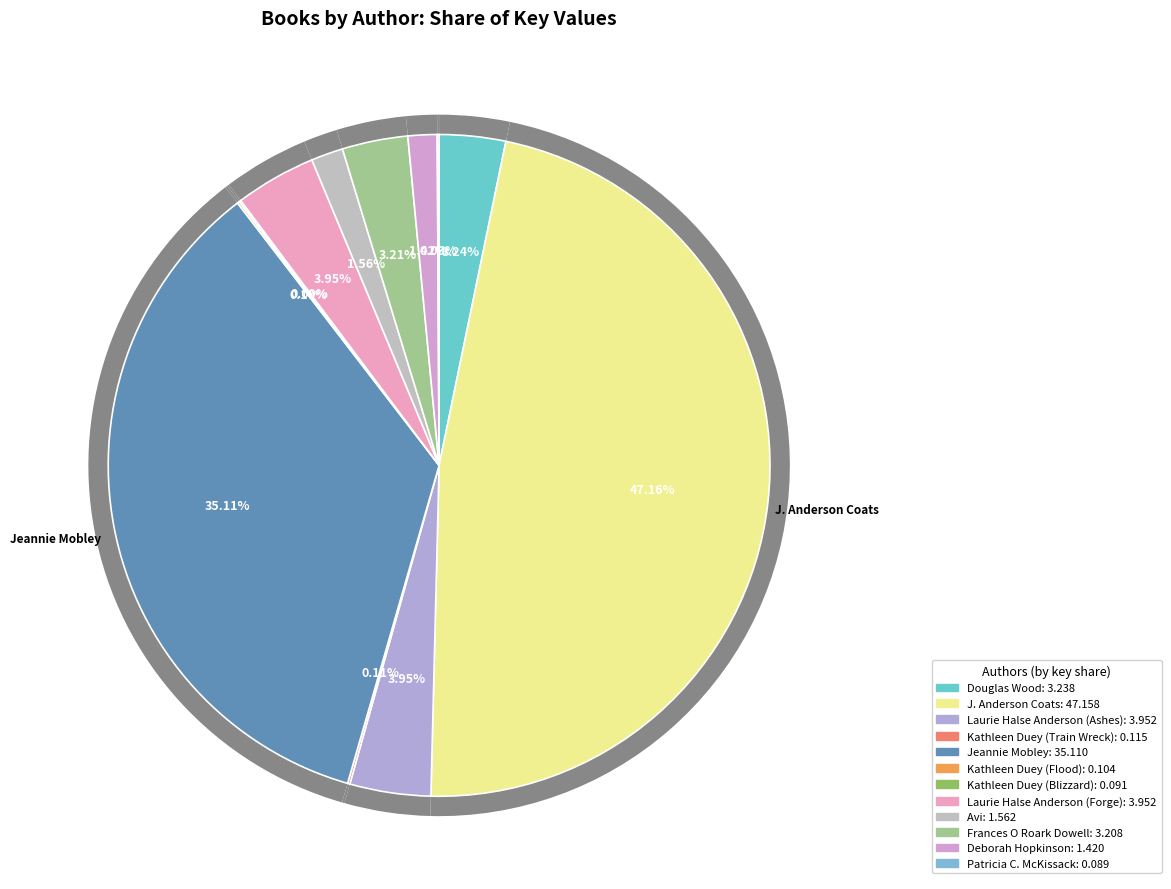

What percentage is the Frances O Roark Dowell slice, to the nearest percent?

3%